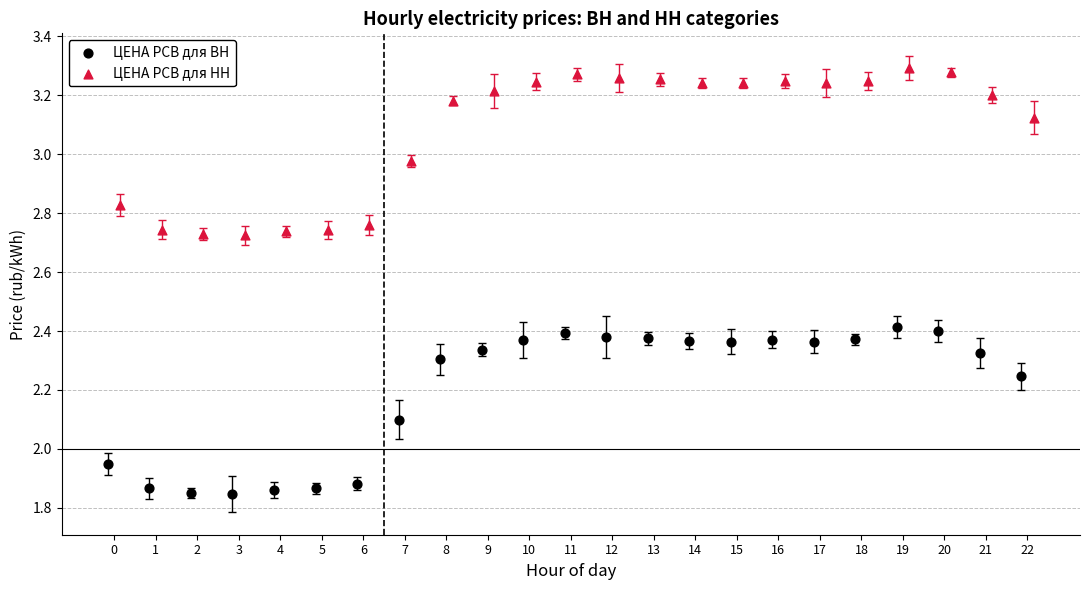

Which series reaches the minimum Y coordinate?

ЦЕНА РСВ для ВН